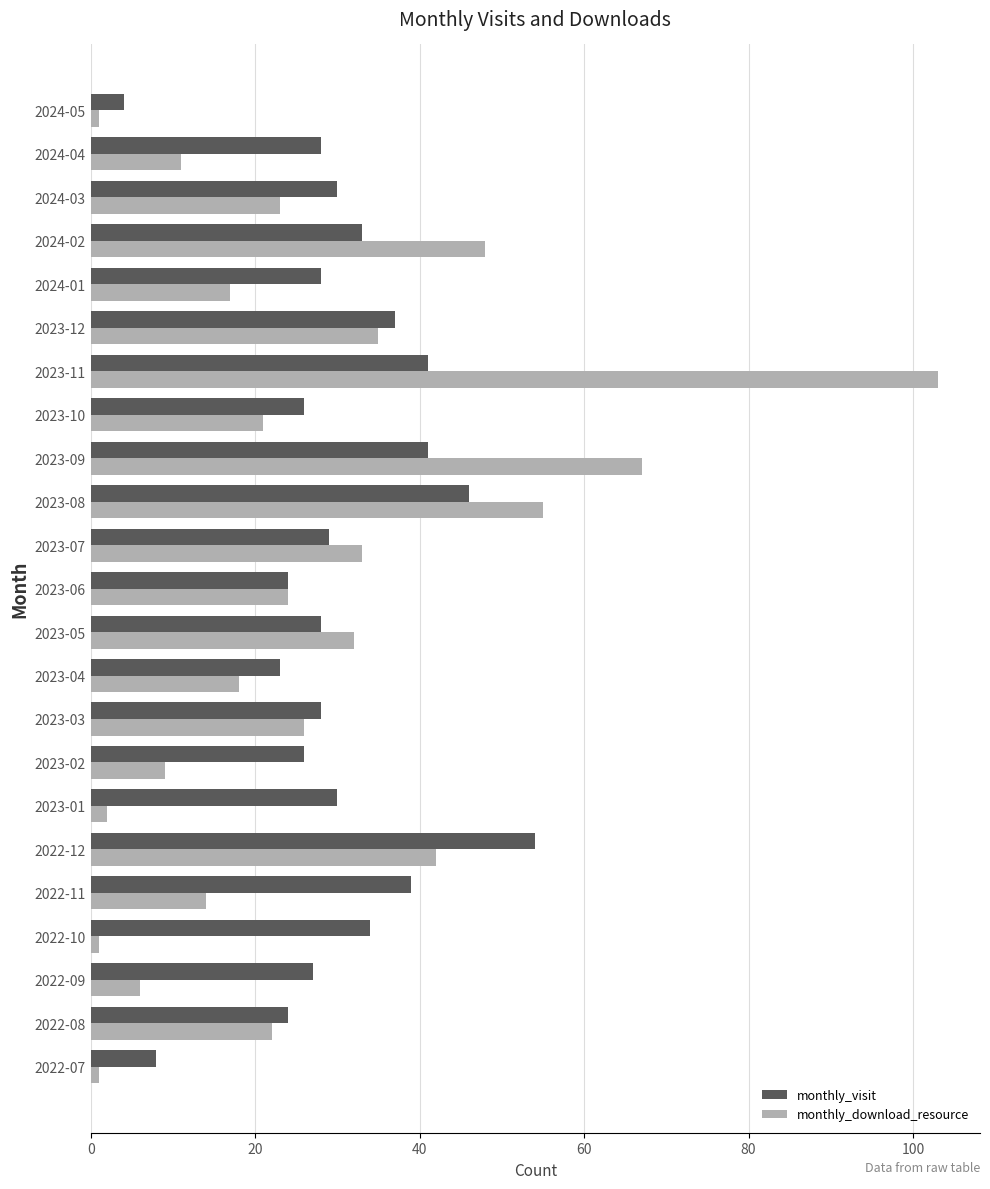

Is it true that monthly_download_resource equals 12 at 2022-08?

False